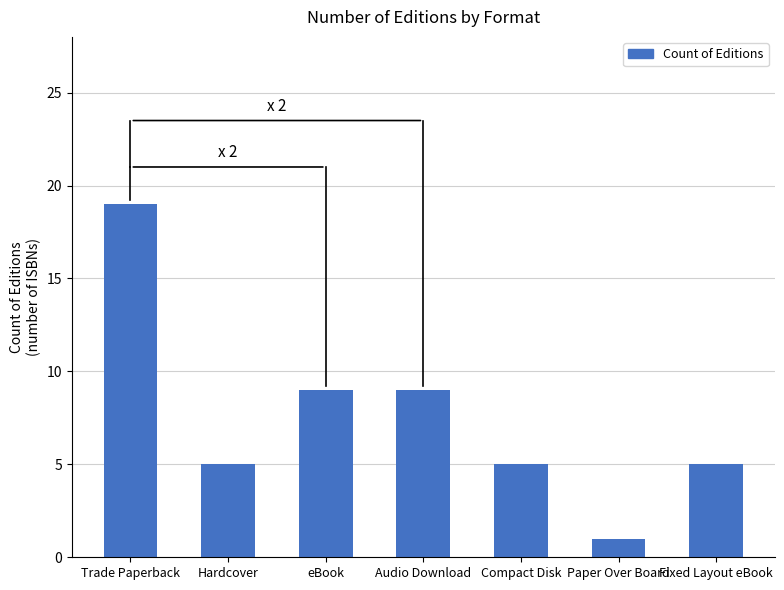

At which label does the data first exceed 5?

Trade Paperback